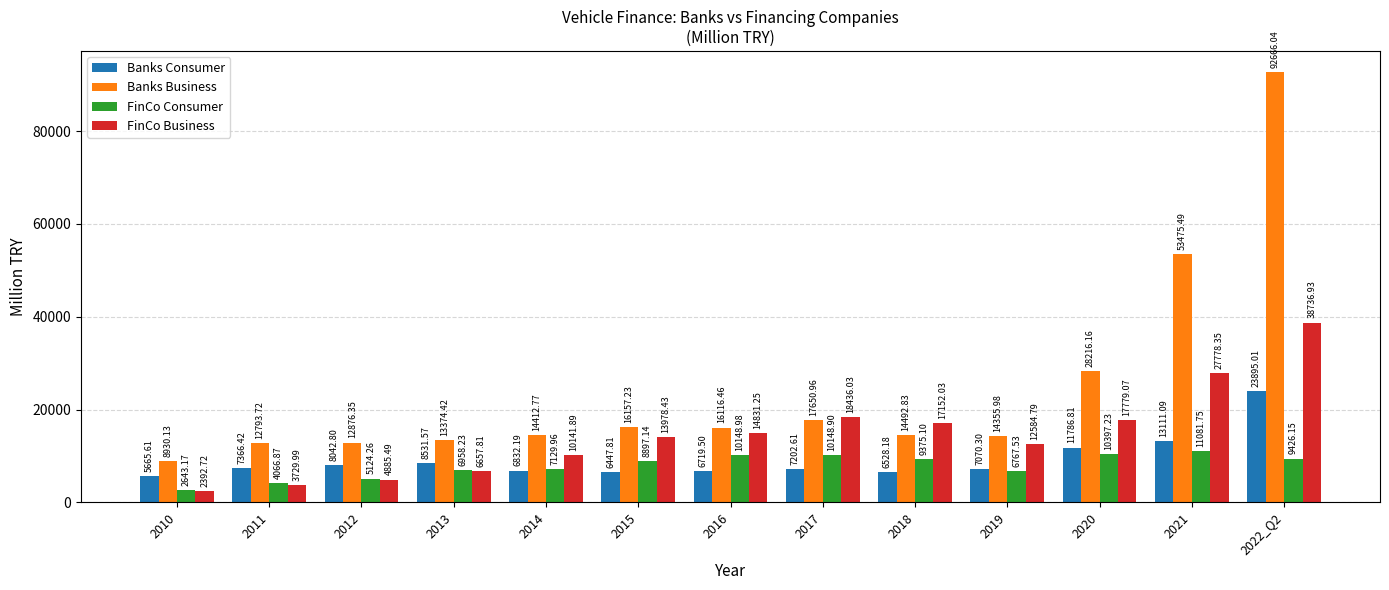

At how many categories does at least one series exceed 52675?

2